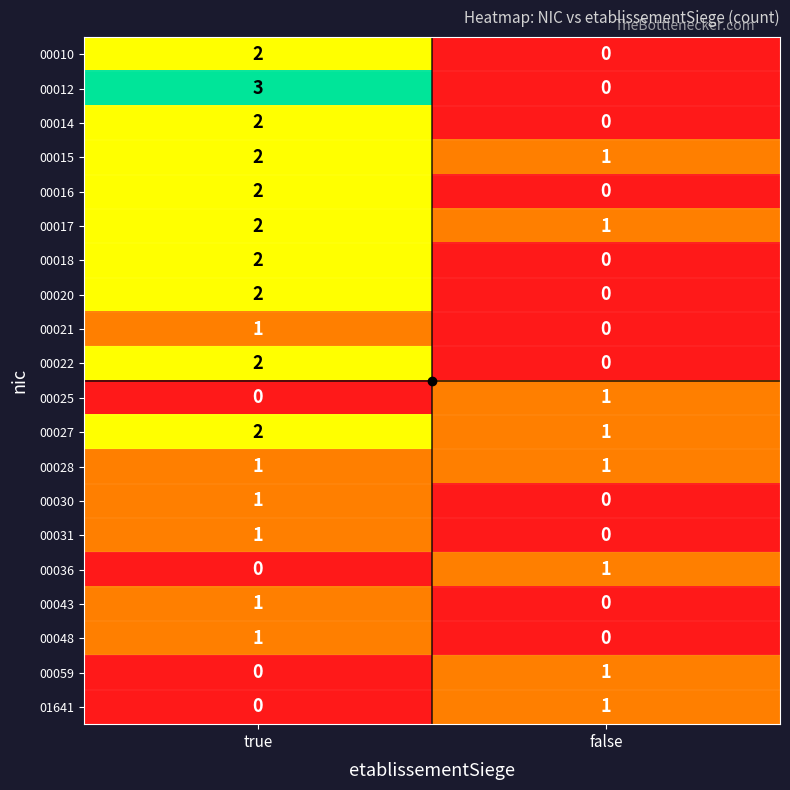

What is the total value across all series at true?

27